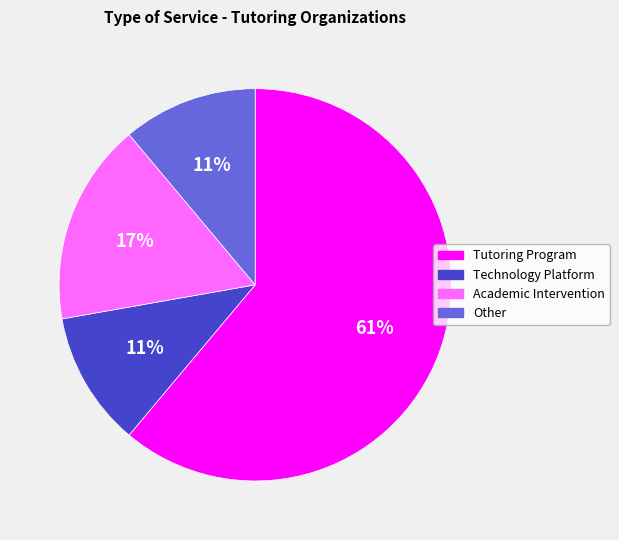

How many slices are in this pie chart?

4